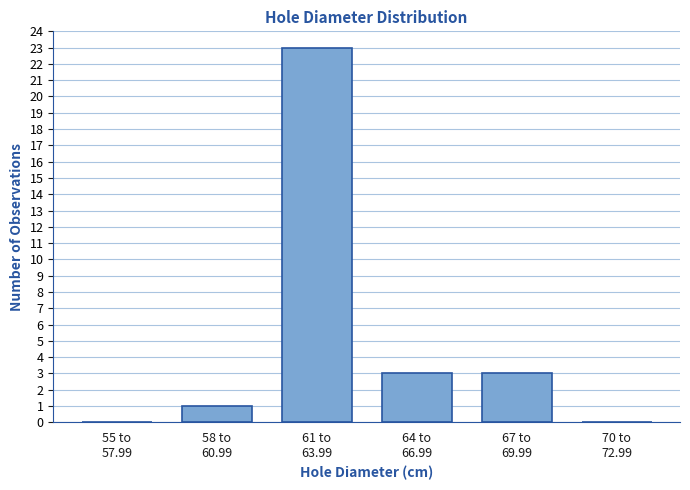

What is the sum of all values?

30